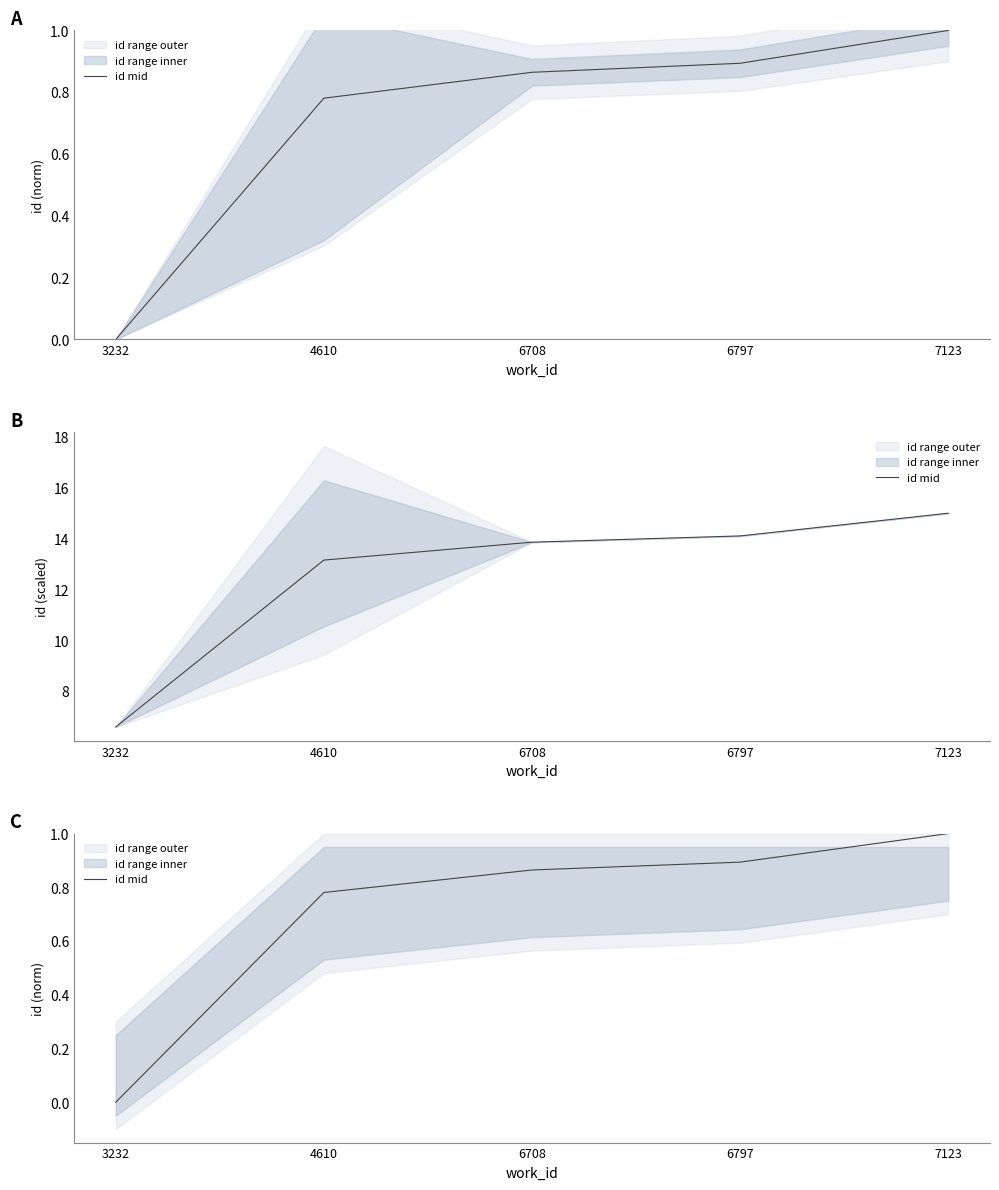

At which label is the value closest to 0?

3232